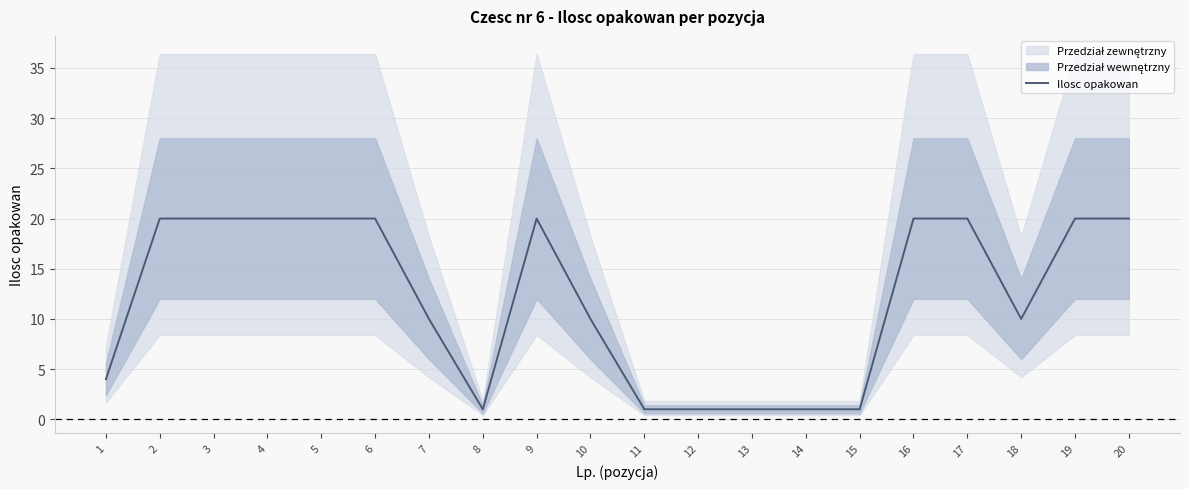

How many data points are less than 20?

10